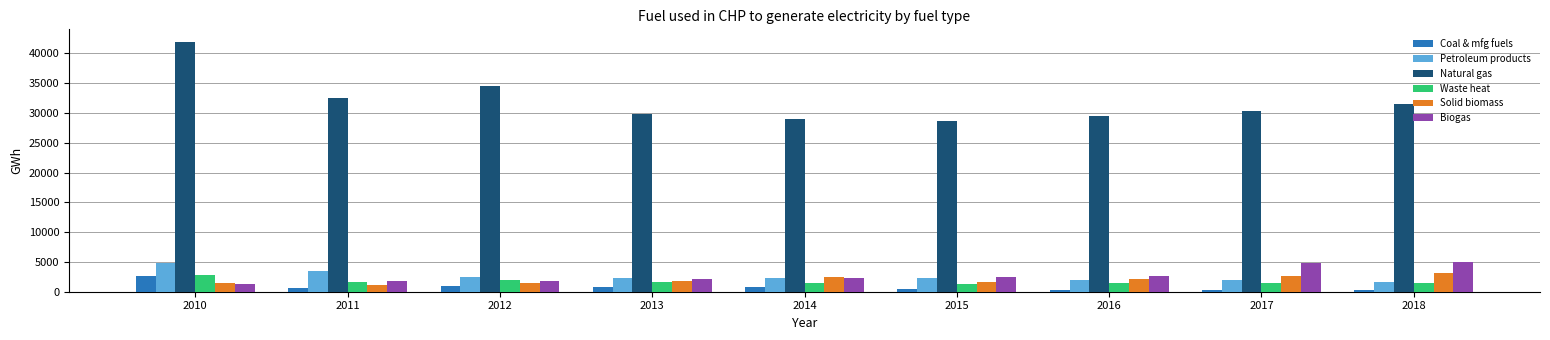

What is the difference between the second highest and minimum values in the Coal & mfg fuels series?

593.1